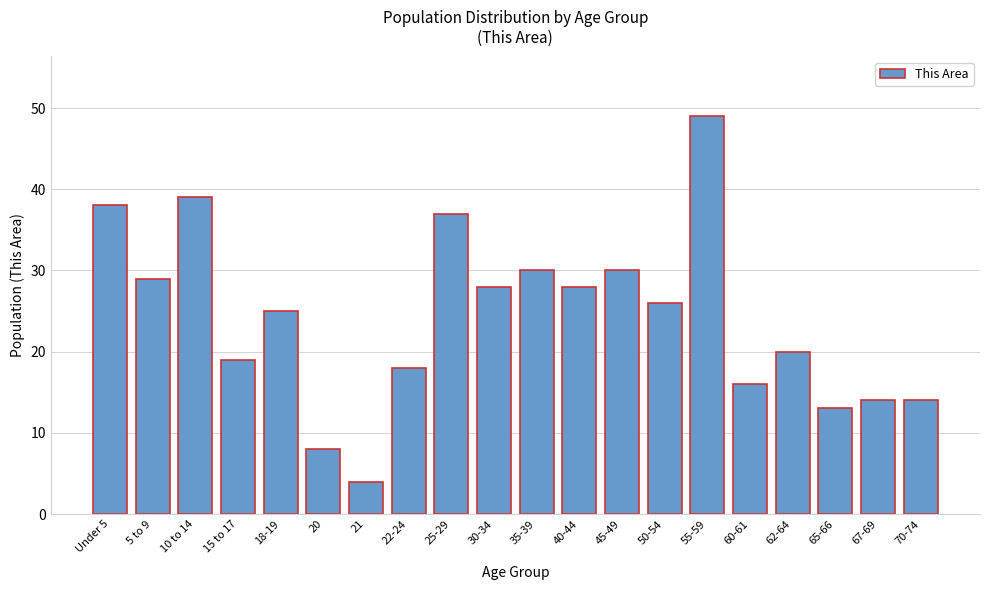

Reading right to left, extract all data points from this chart.

70-74=14	67-69=14	65-66=13	62-64=20	60-61=16	55-59=49	50-54=26	45-49=30	40-44=28	35-39=30	30-34=28	25-29=37	22-24=18	21=4	20=8	18-19=25	15 to 17=19	10 to 14=39	5 to 9=29	Under 5=38